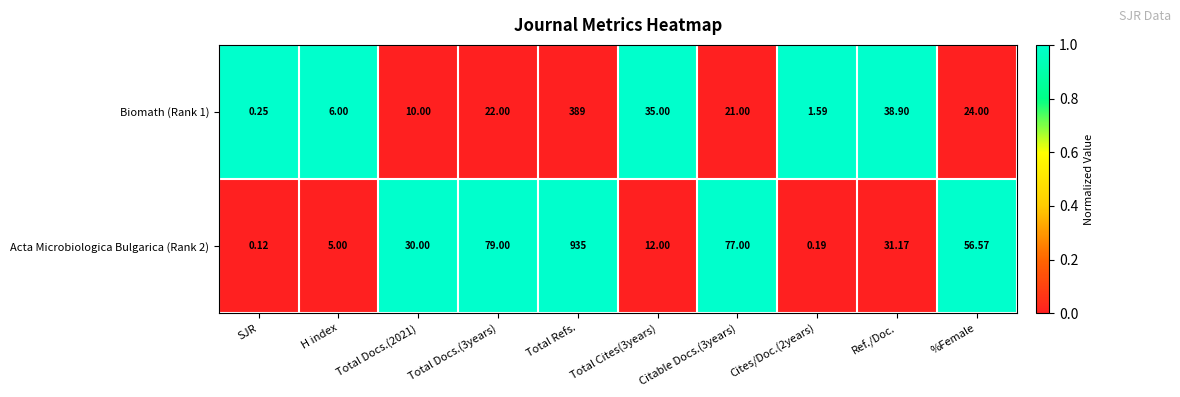

Which category has the lowest value in the Acta Microbiologica Bulgarica (Rank 2) series?

SJR